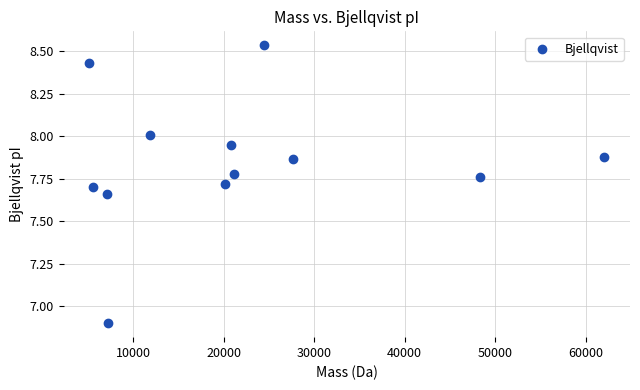

What is the range of X values (max minus min)?

56834.0